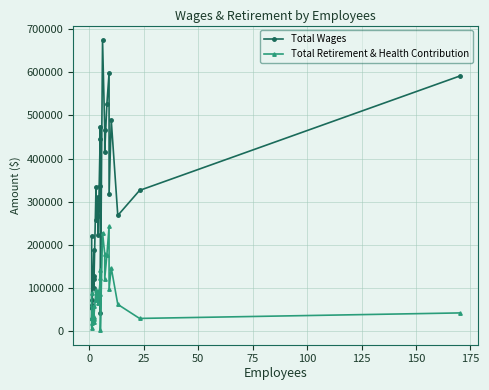

What is the value of the Total Wages point at the 28th from the left?

325854